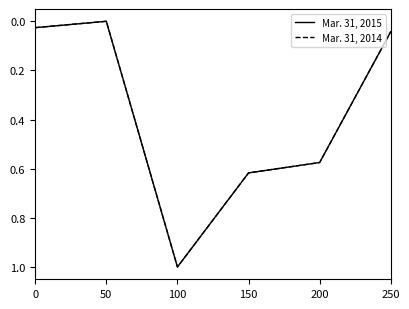

What are all the series names shown in the legend?

Mar. 31, 2015, Mar. 31, 2014